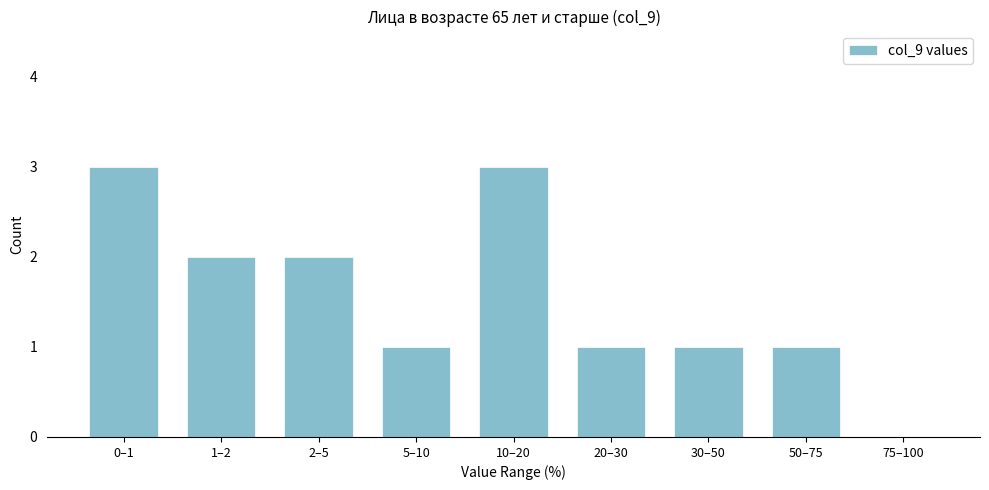

Reading left to right, list all the values displayed in this chart.

0–1=3	1–2=2	2–5=2	5–10=1	10–20=3	20–30=1	30–50=1	50–75=1	75–100=0